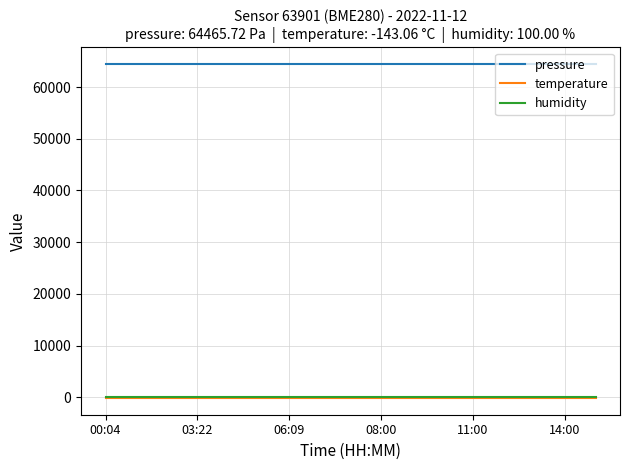

What is the sum of all humidity values?

1700.0